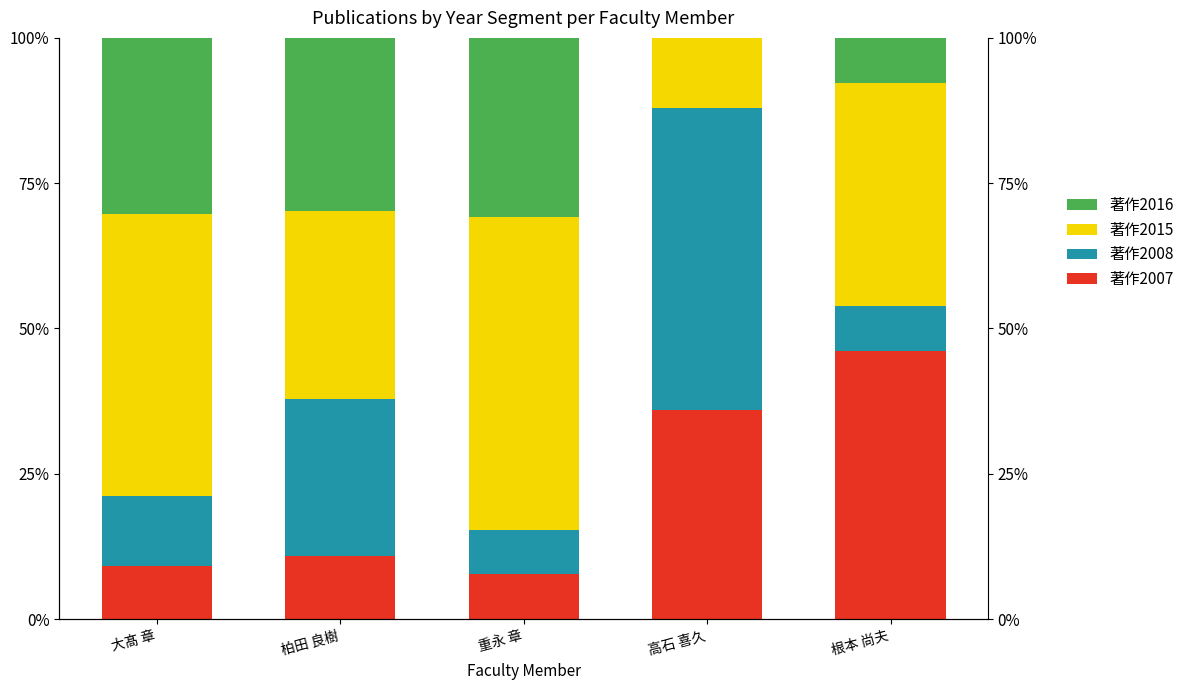

Which series has the widest spread of values?

著作2008